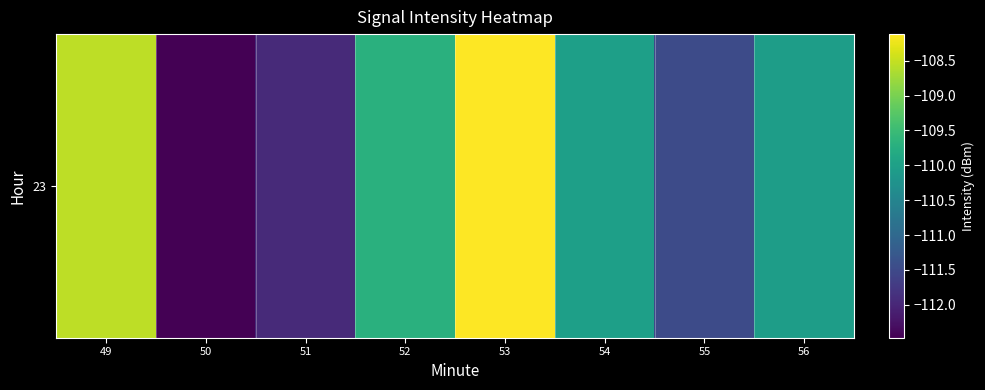

How many values exceed -110?

3